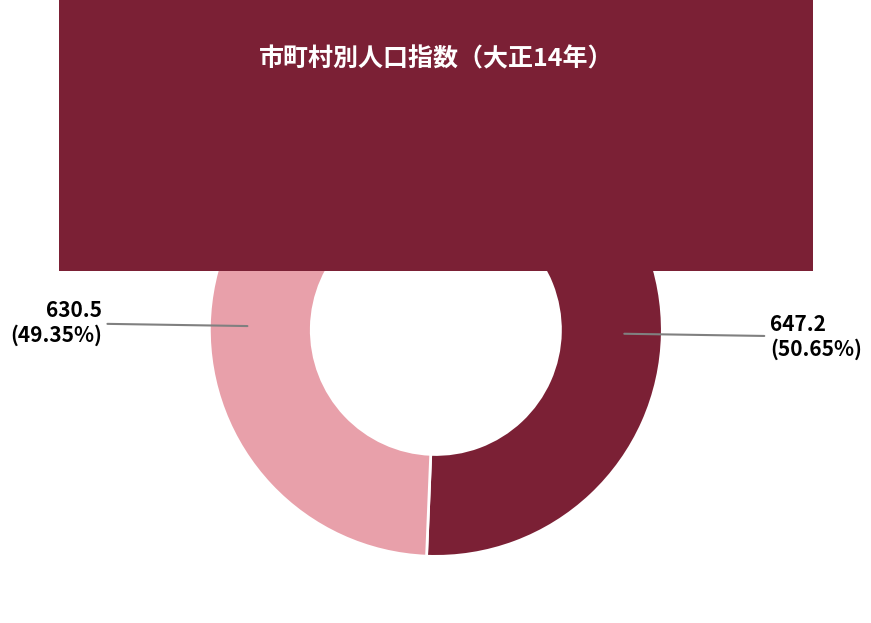

Is there any slice that represents more than half of the pie?

Yes